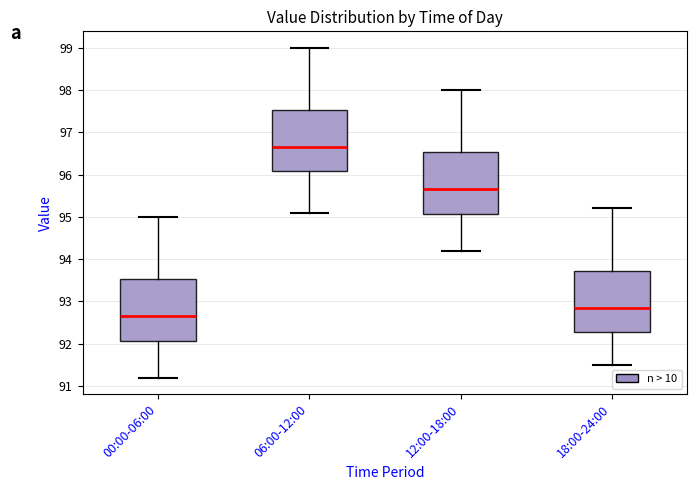

Which box has the highest median line?

06:00-12:00